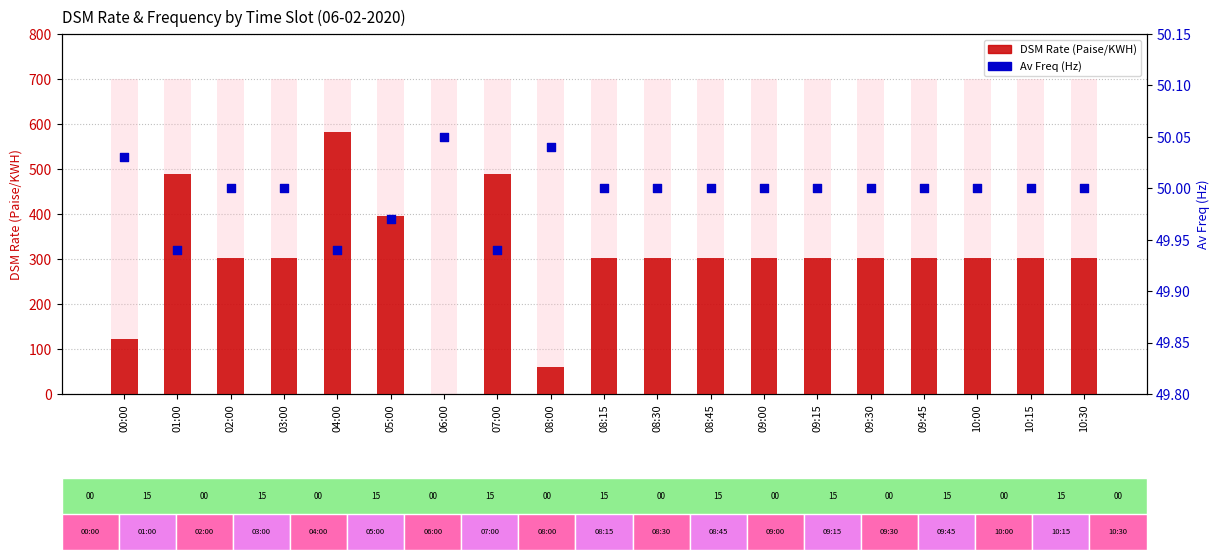

At how many categories does at least one series exceed 349?

4